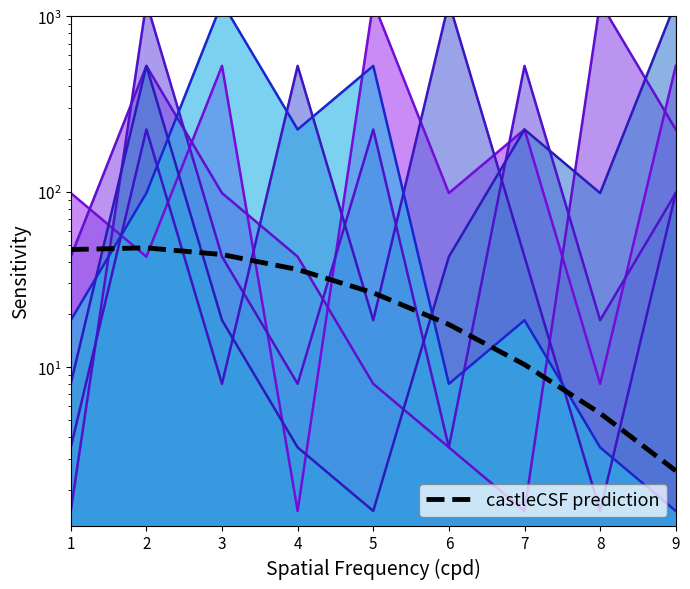

What value does the data have at 9?

2.6